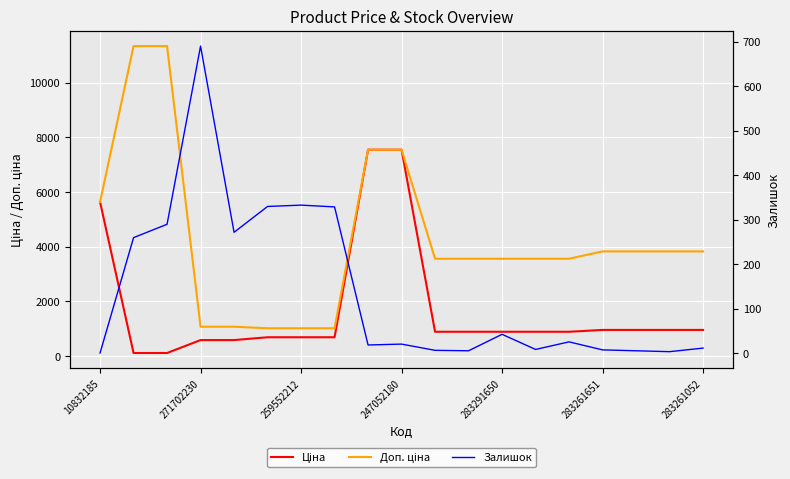

What is the maximum value for Залишок?

690.0